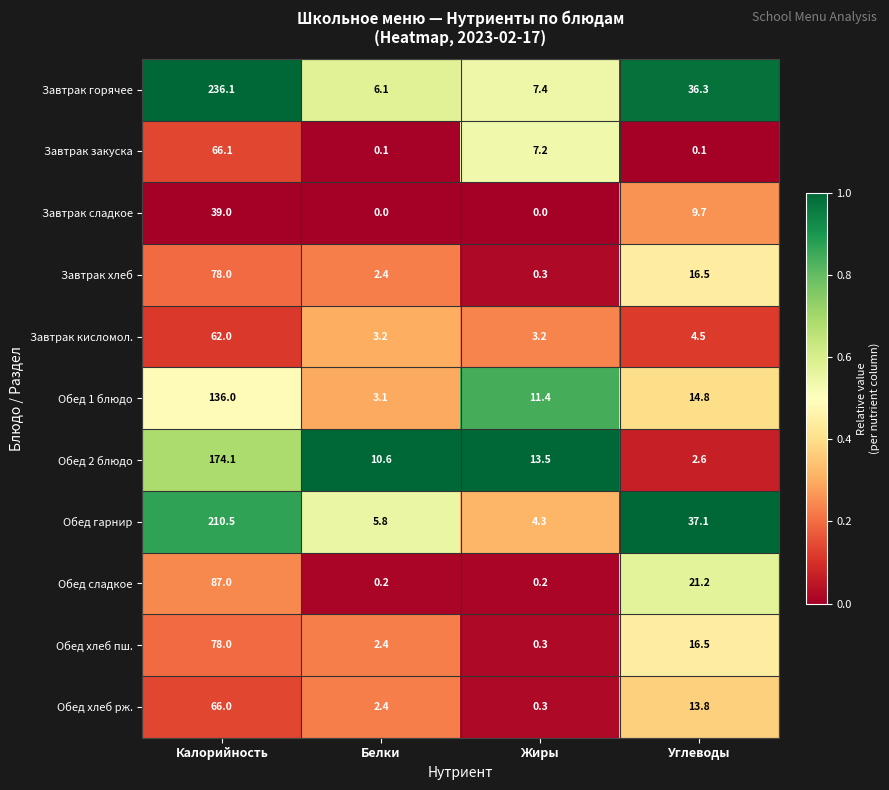

The value of Завтрак горячее at Калорийность is 236.1. True or false?

True